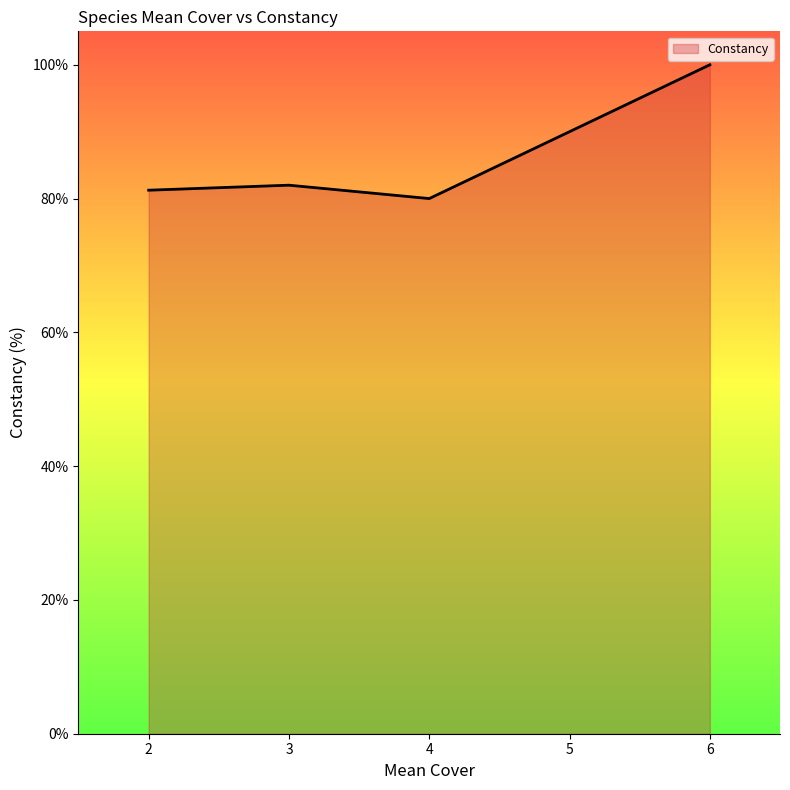

What is the change in value from 4 to 5?

+10.0